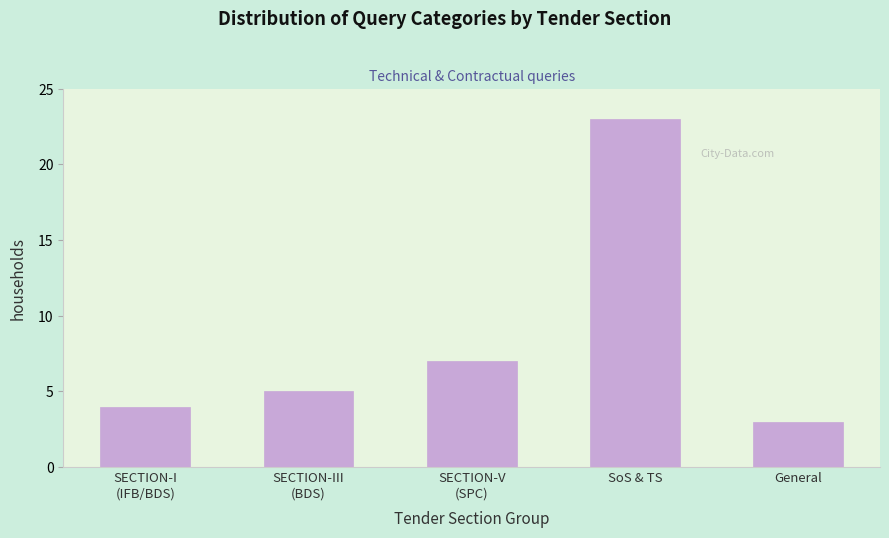

Reading right to left, transcribe all the data shown in this chart.

3	23	7	5	4